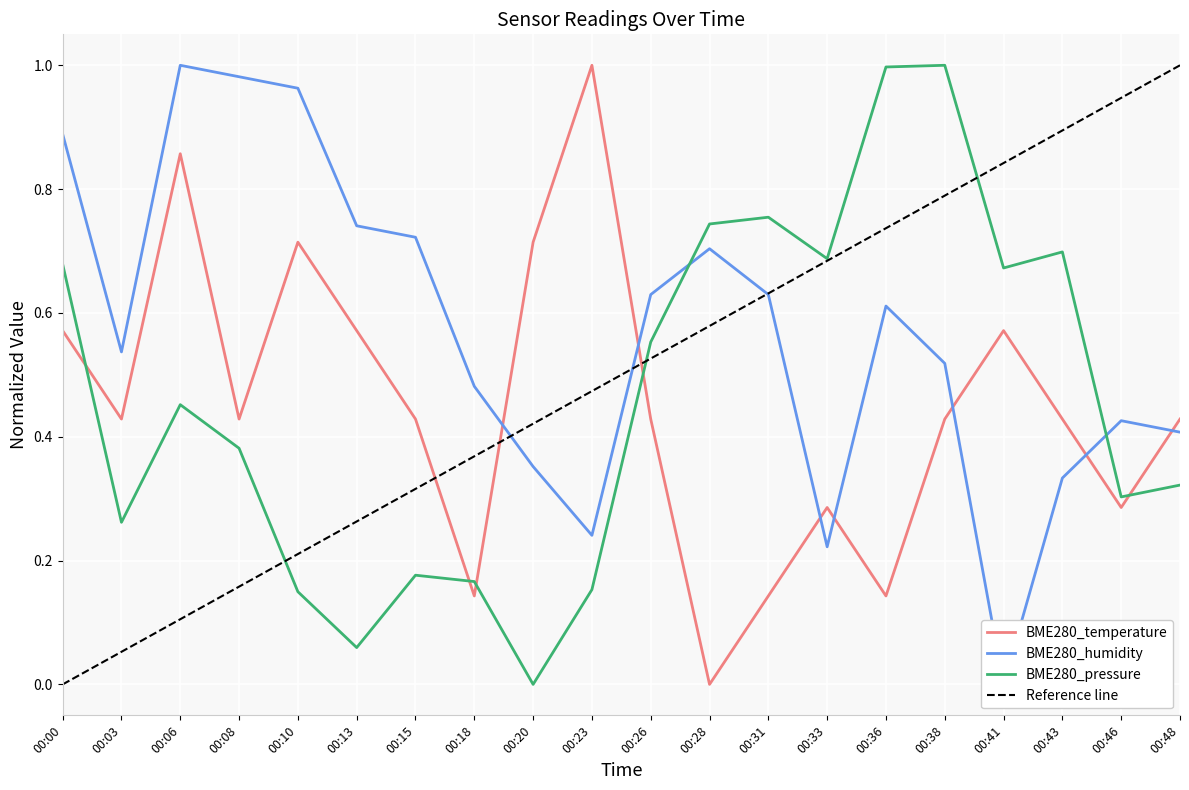

Which category has the lowest value across all series?

00:28